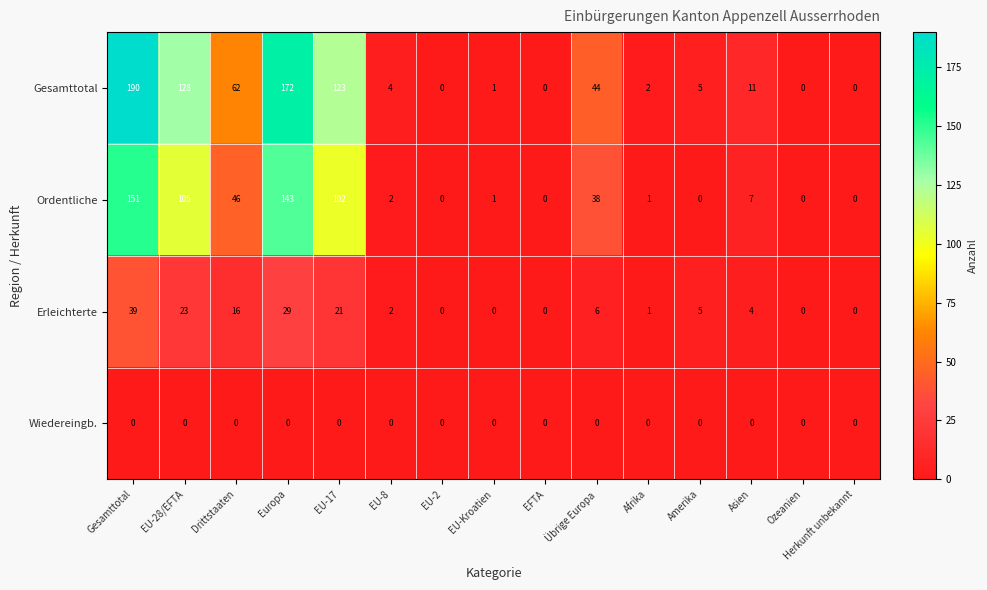

True or false: Gesamttotal has a value of 3 at Amerika.

False